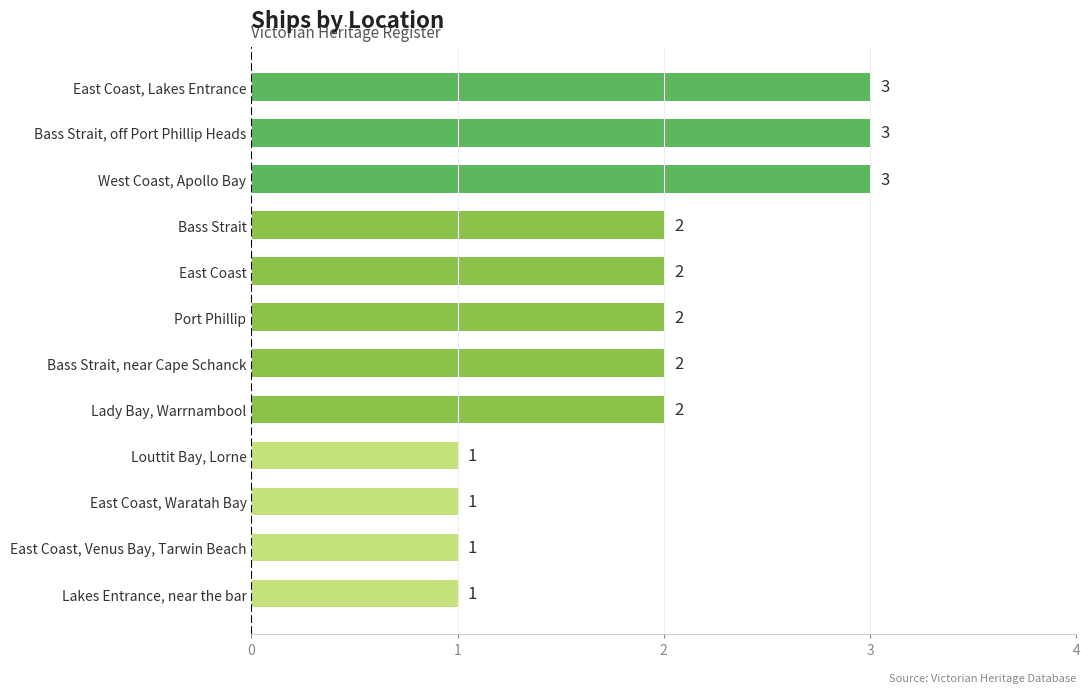

What is the ratio of the value at East Coast to the value at Lady Bay, Warrnambool?

1.0